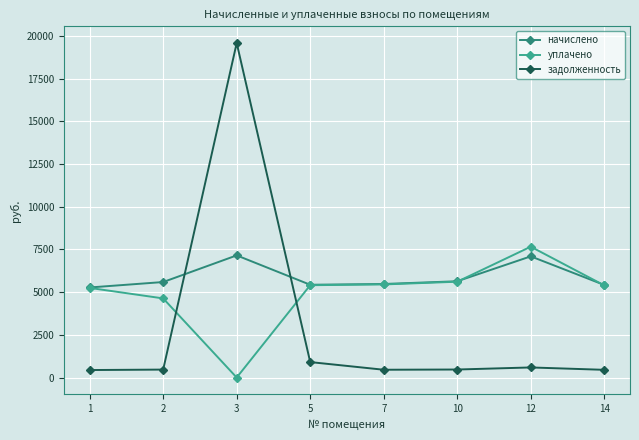

What is the difference between the second highest and second lowest values in the начислено series?

1674.1